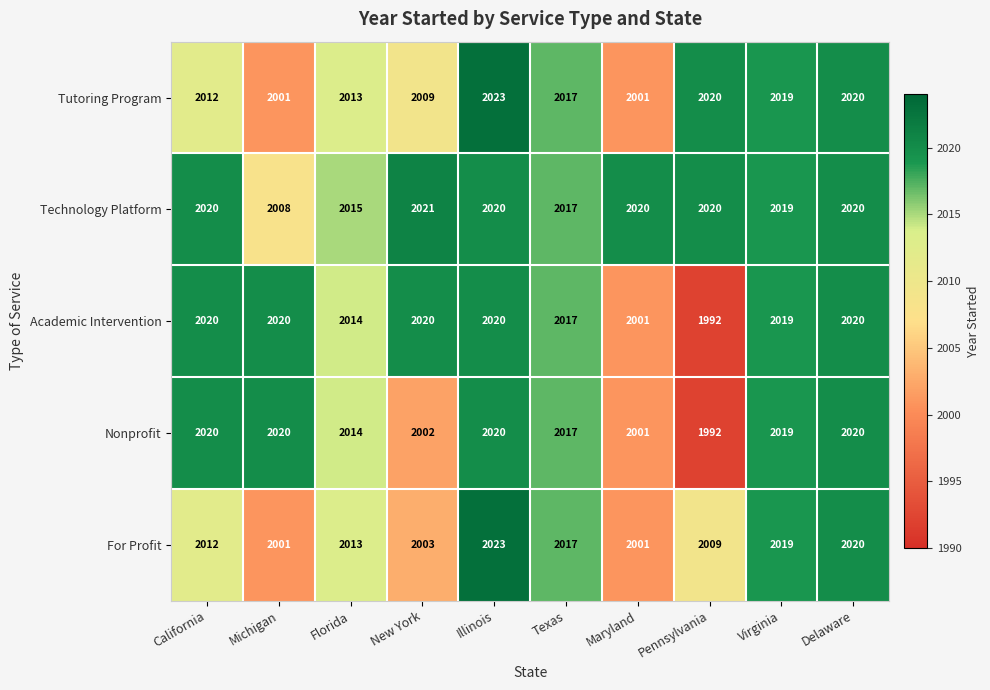

What is the maximum value shown in the chart?

2023